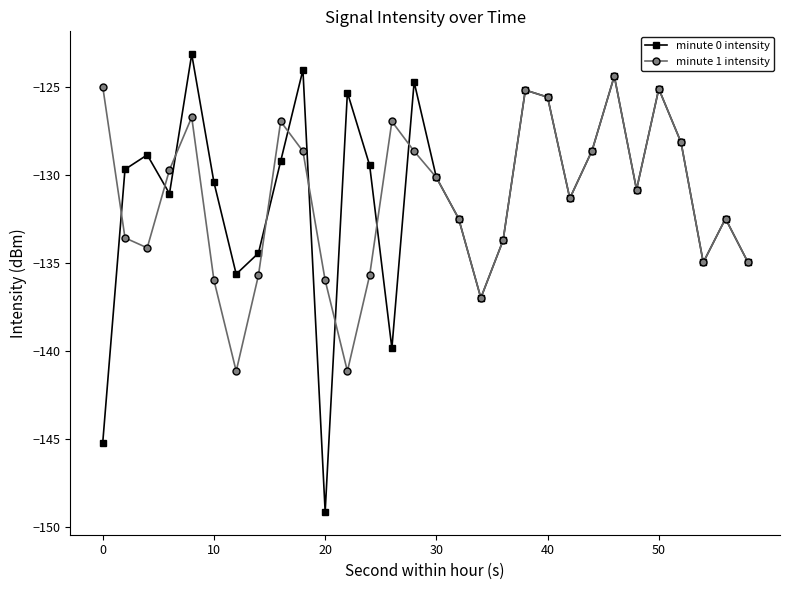

Rank the series by their maximum value, from lowest to highest.

minute 1 intensity, minute 0 intensity